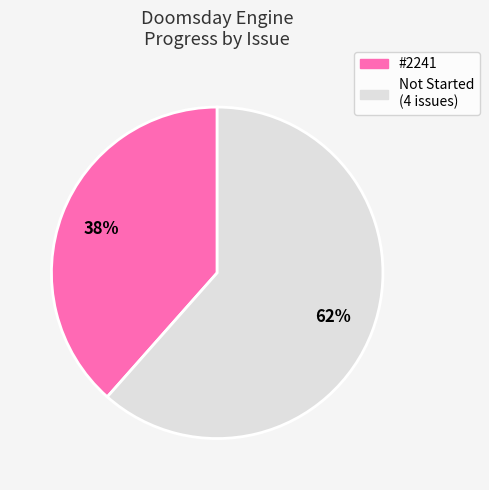

To the nearest percent, what is the average slice percentage?

50%